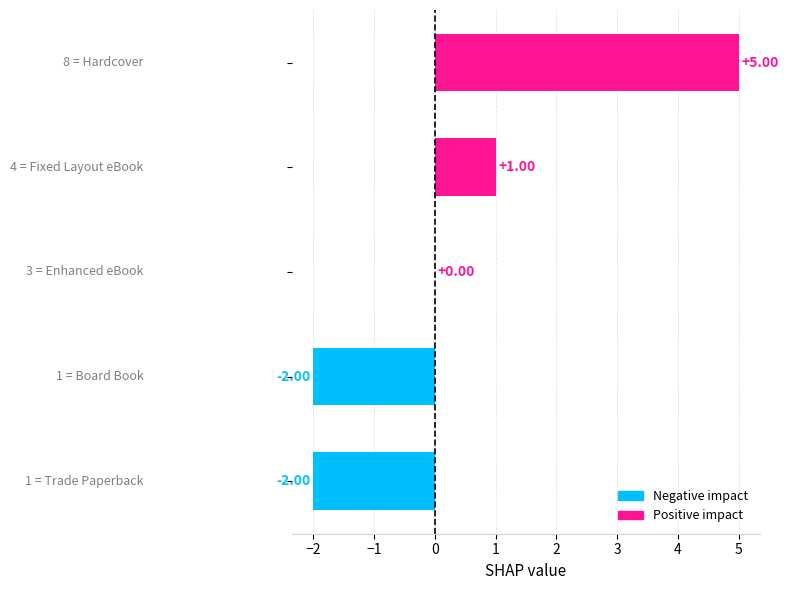

What is the difference between the maximum and minimum values?

7